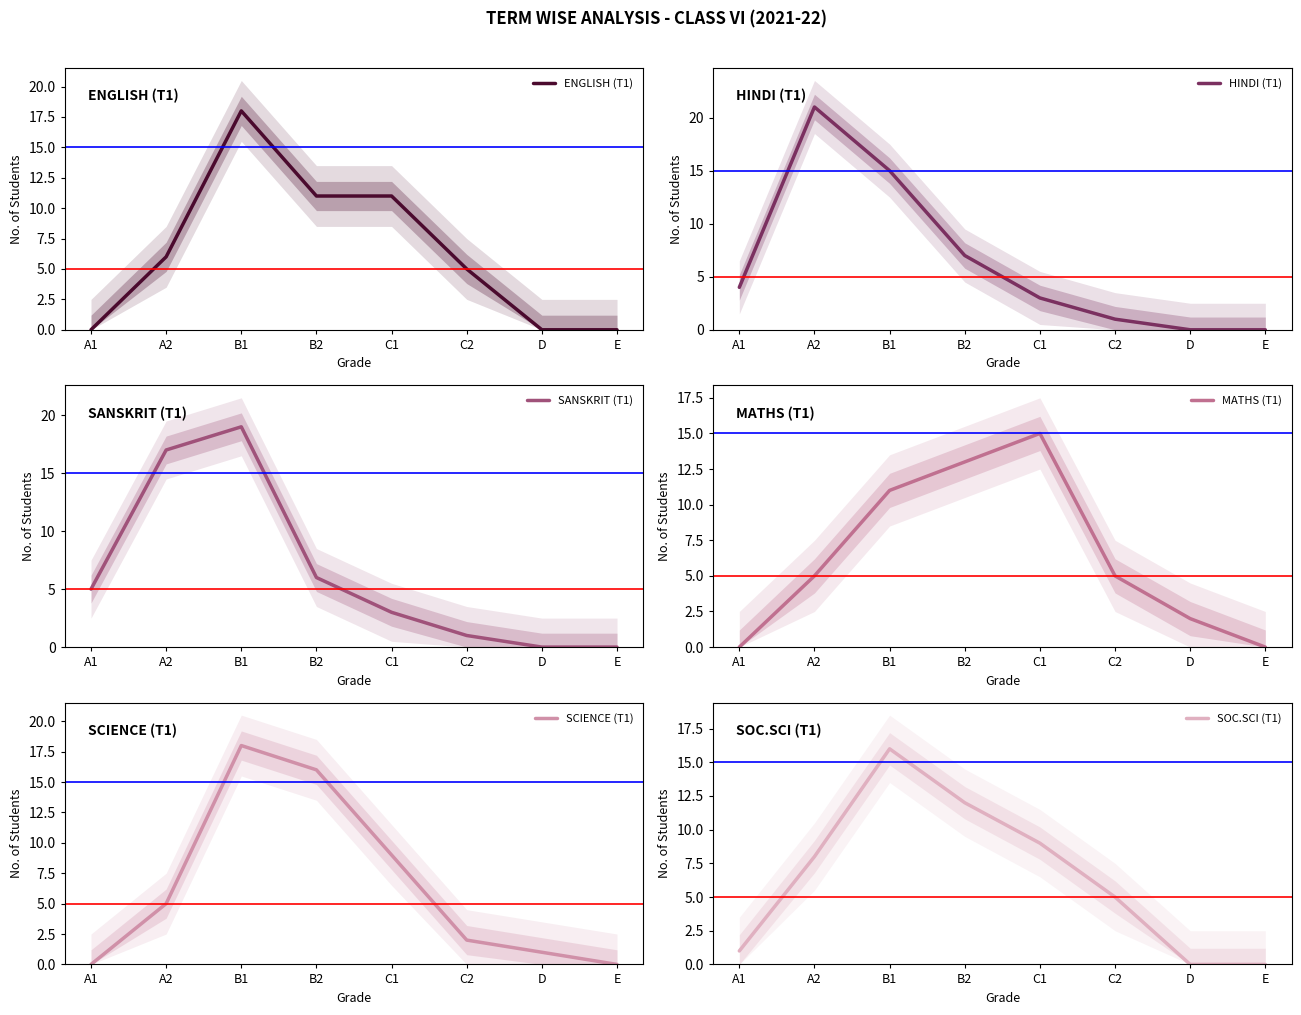

Reading right to left, what are all the values shown in this chart?

ENGLISH (T1): 0	0	5	11	11	18	6	0
HINDI (T1): 0	0	1	3	7	15	21	4
SANSKRIT (T1): 0	0	1	3	6	19	17	5
MATHS (T1): 0	2	5	15	13	11	5	0
SCIENCE (T1): 0	1	2	9	16	18	5	0
SOC.SCI (T1): 0	0	5	9	12	16	8	1